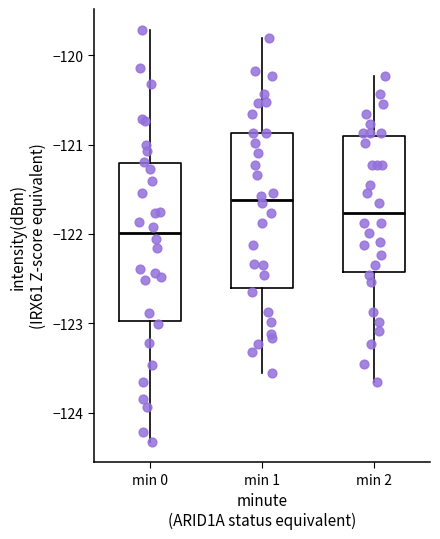

Reading left to right, read every box against the y-axis: the position of its median line, the range the box covers, and the ends of its whiskers. The values are not printed on the chart, so give them approximately, as read against the axis.

min 0: median -122.0, box -123.0 to -121.2, whiskers -124.3 to -119.7
min 1: median -121.6, box -122.6 to -120.9, whiskers -123.6 to -119.8
min 2: median -121.8, box -122.4 to -120.9, whiskers -123.7 to -120.2